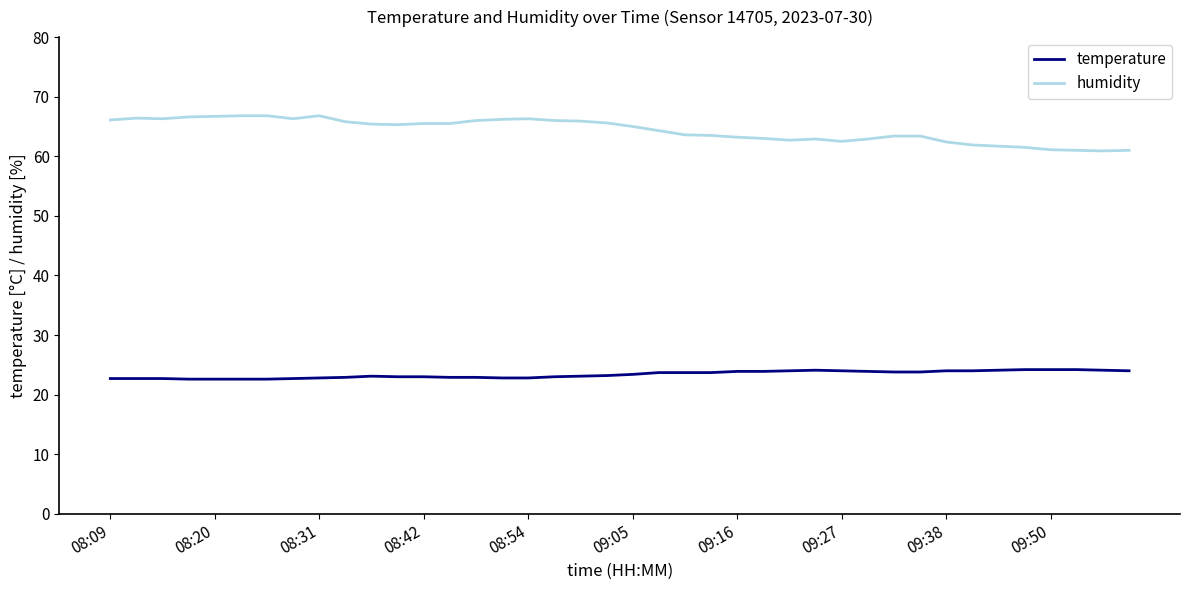

List the series in order of their overall mean, lowest first.

temperature, humidity